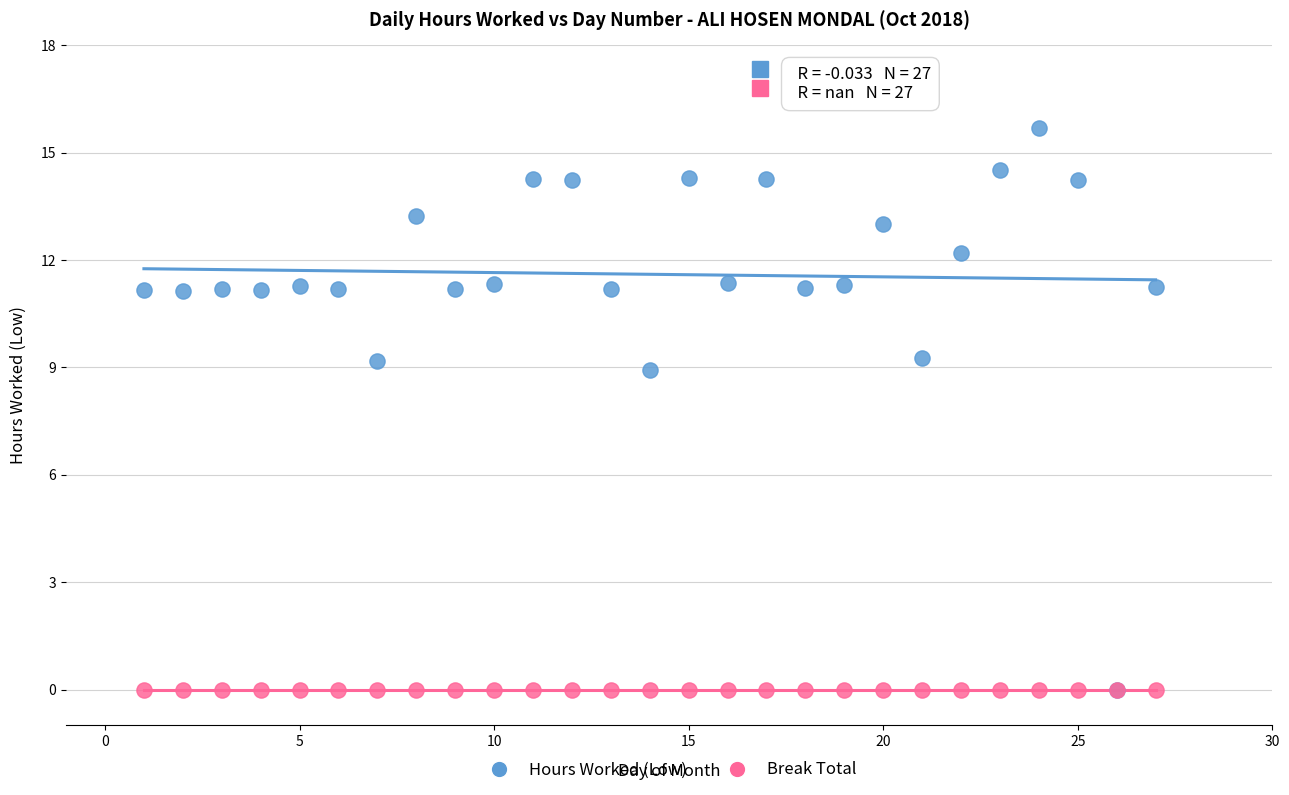

In the Hours Worked (Low) series, what Y value is closest to 7?

8.9